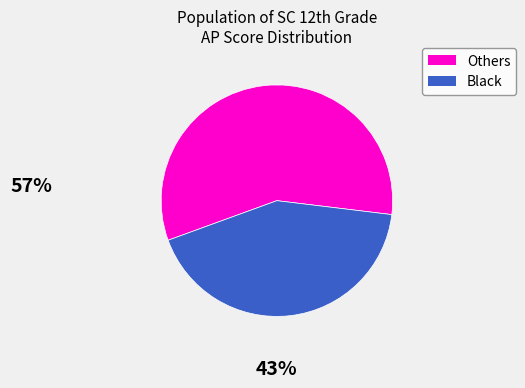

Does any single category account for the majority?

Yes